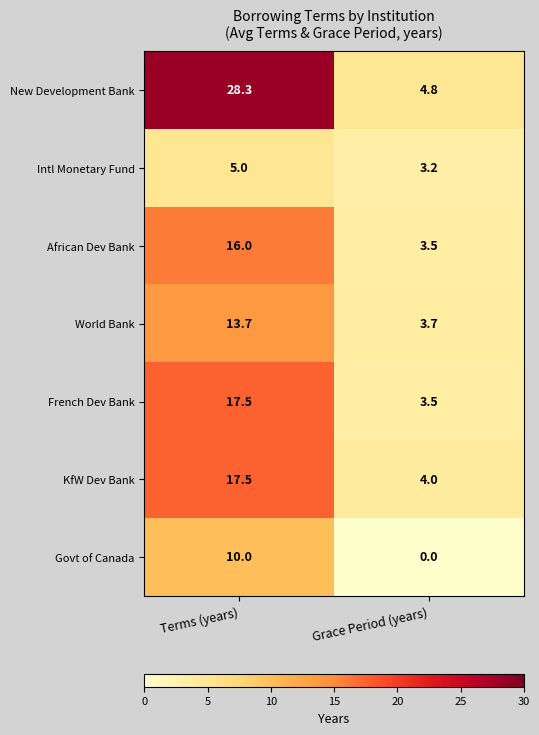

What is the approximate value of World Bank at Grace Period (years)?

3.7